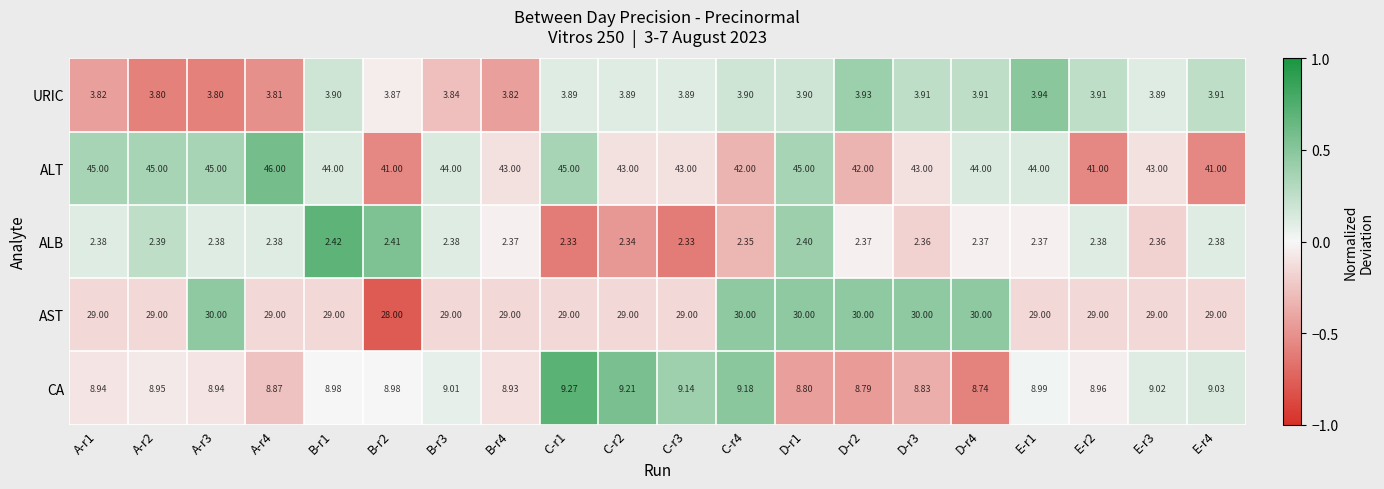

Between D-r4 and E-r1, which series saw the biggest shift?

AST